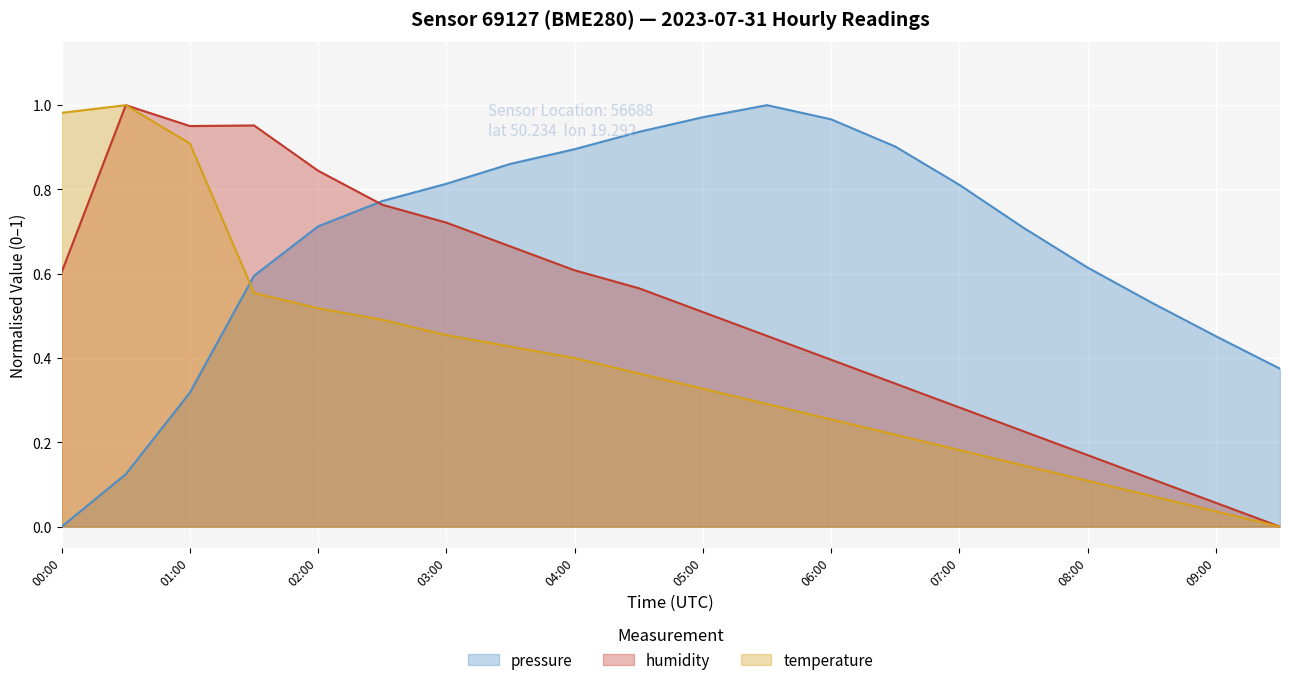

What are all the series names shown in the legend?

pressure, humidity, temperature